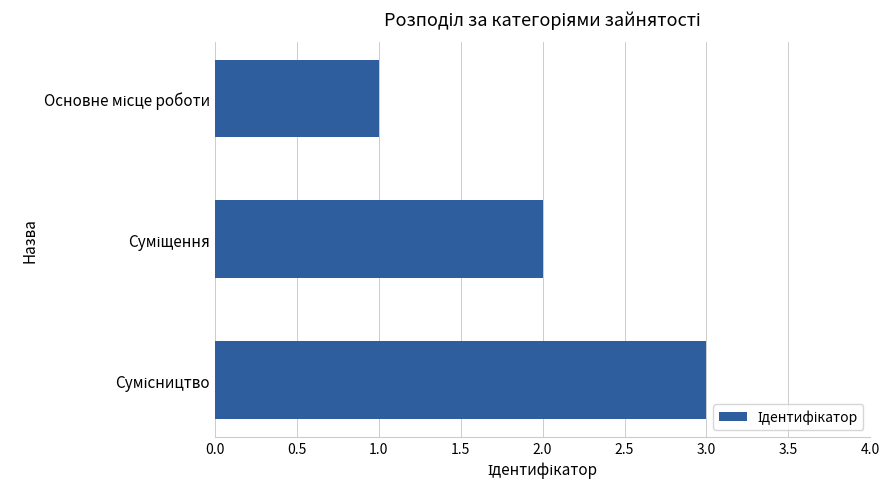

What is the average value?

2